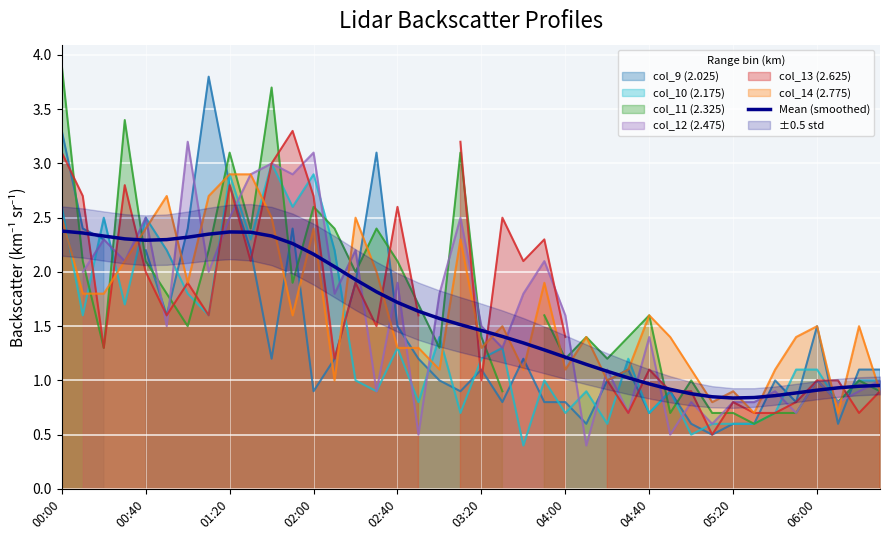

What is the change in value from 11 to 30?

-1.4